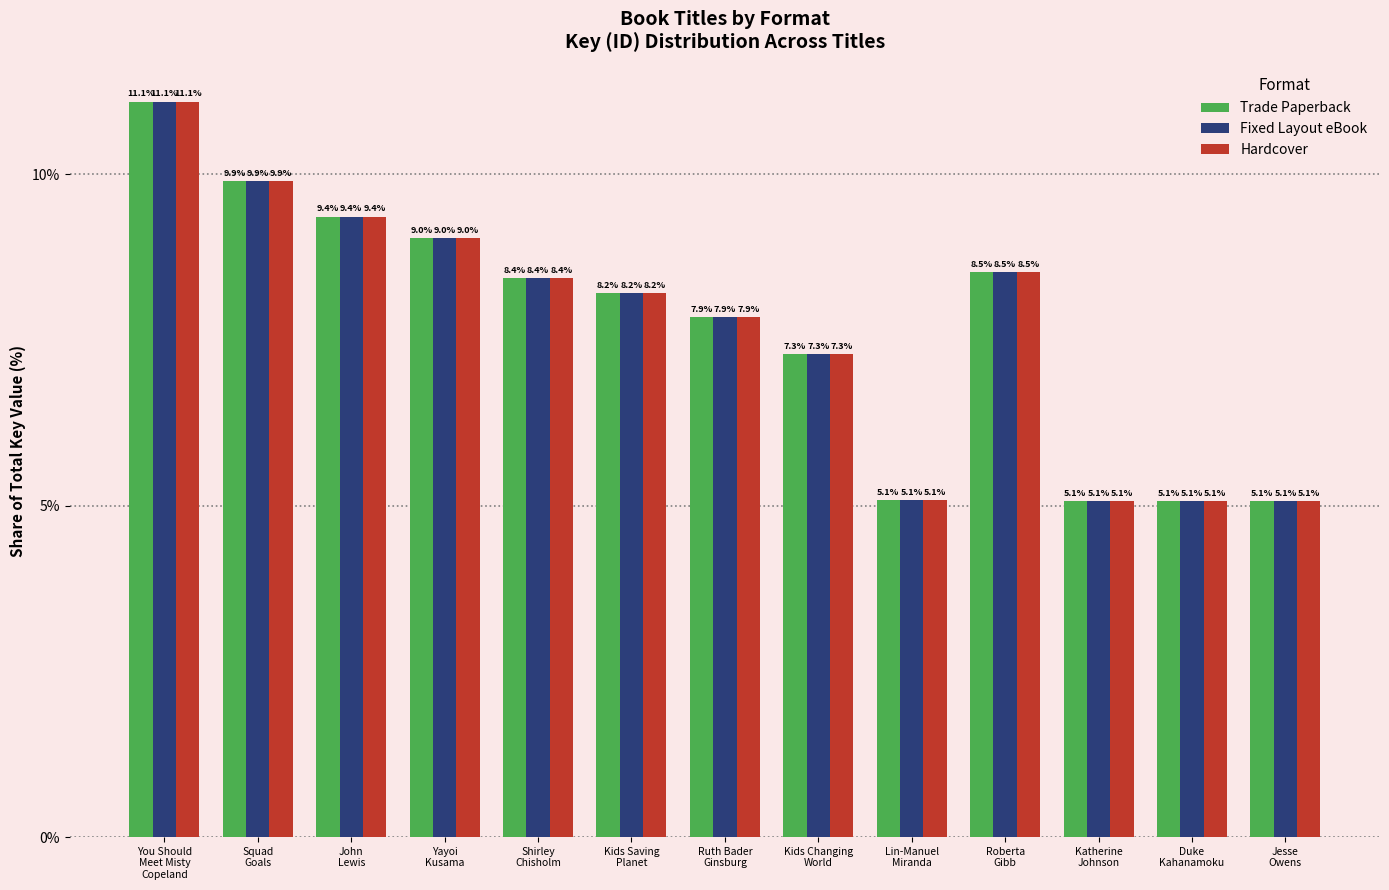

Is it true that Trade Paperback equals 7.3 at Kids Changing
World?

True